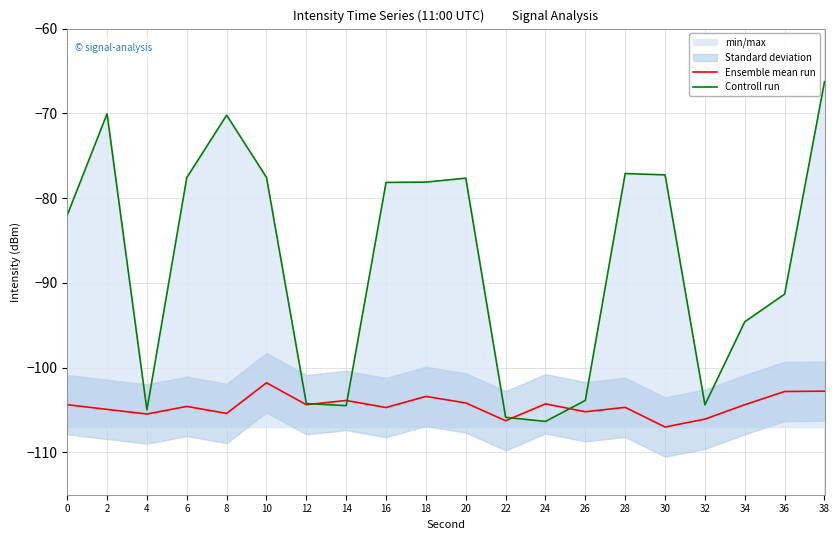

What is the approximate value of Controll run at 22?

-105.9